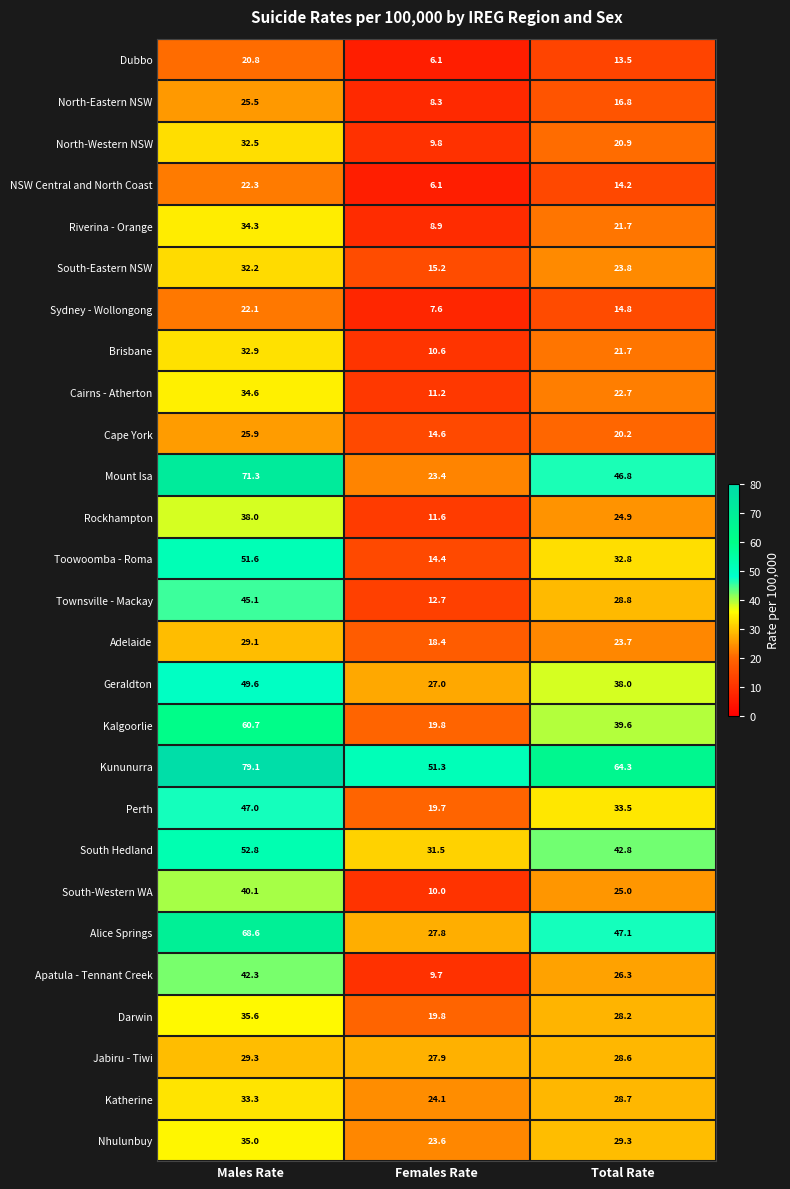

At how many categories does at least one series exceed 54?

2